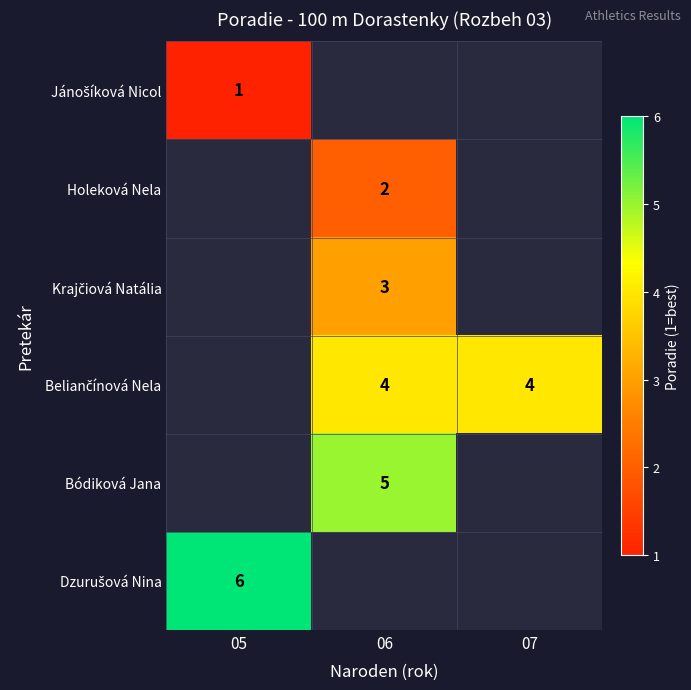

Is it true that Bódiková Jana equals 5 at 06?

True